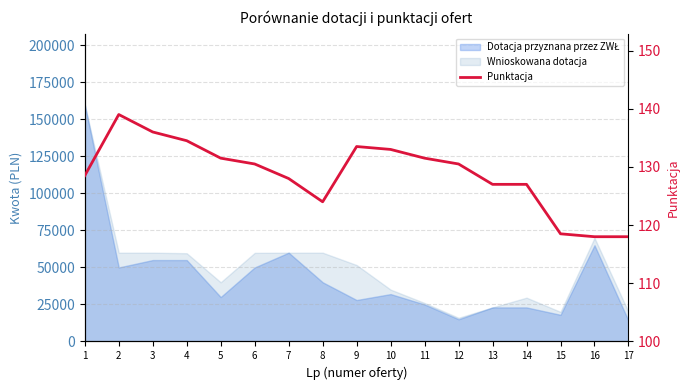

What is the value of the 11th point from the left?

131.5